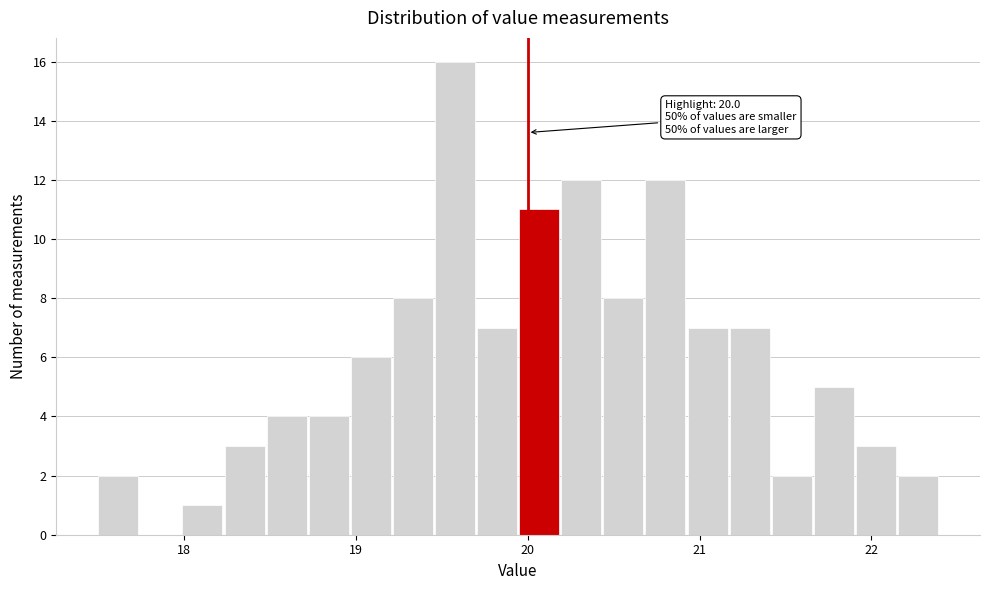

Read against the x-axis, roughly where is the centre of the tallest bar?

19.6